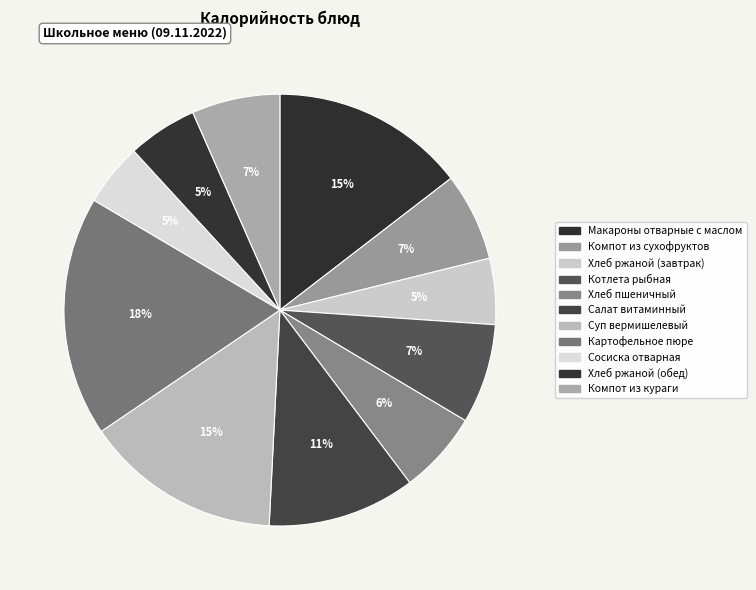

Count the number of slices in the pie.

11